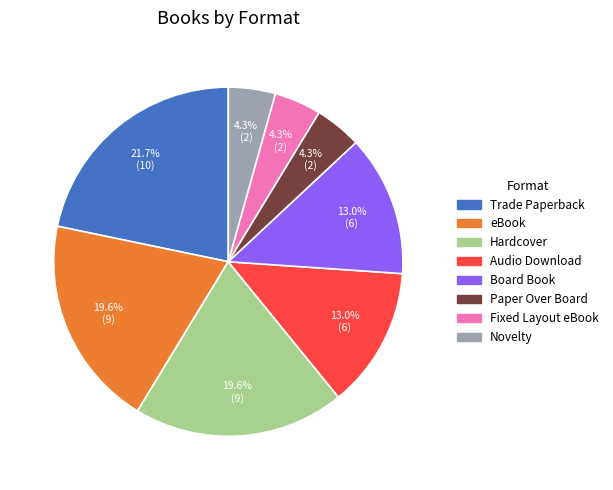

Count the number of slices in the pie.

8